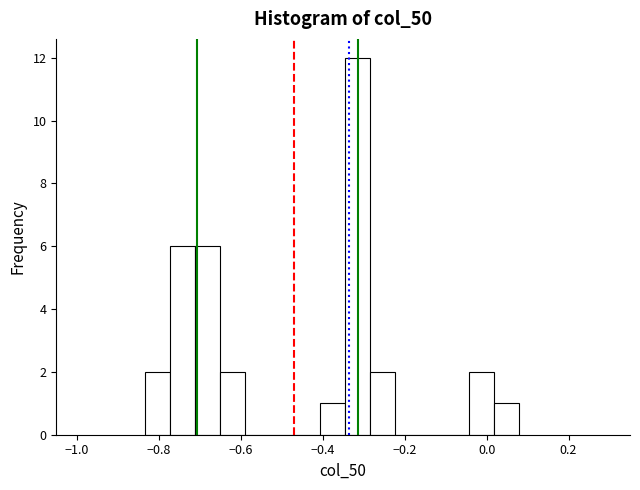

Read against the x-axis, roughly where is the centre of the tallest bar?

-0.32